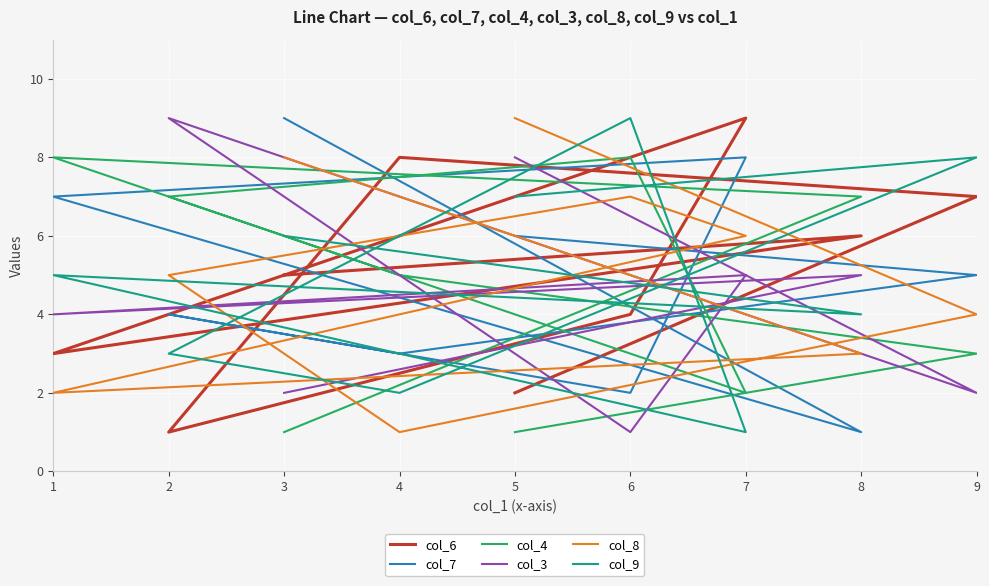

How many intersections are there between col_4 and col_7?

4